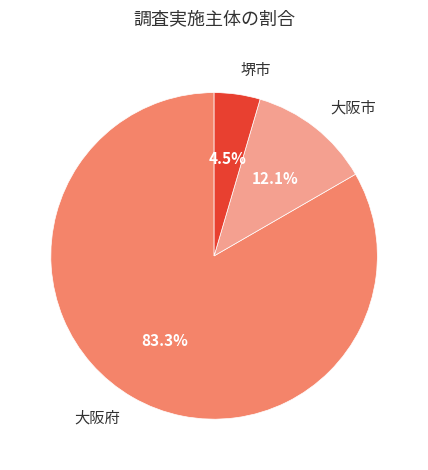

To the nearest percent, what portion does 大阪市 represent?

12%